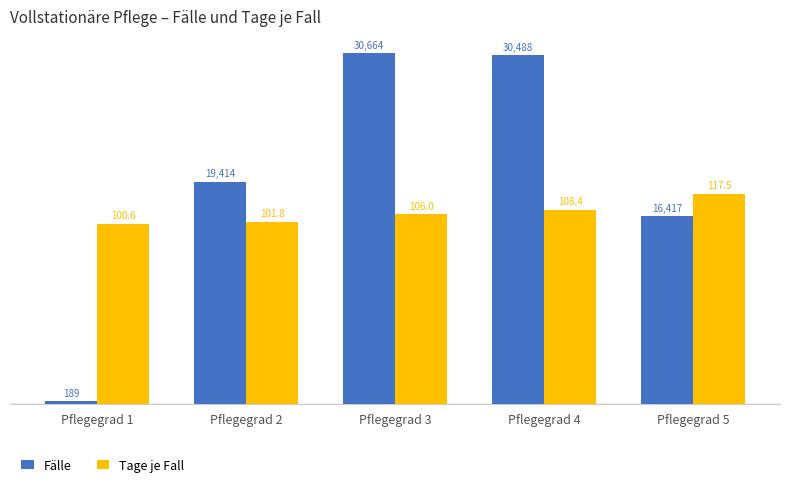

Which series has the widest spread of values?

Fälle